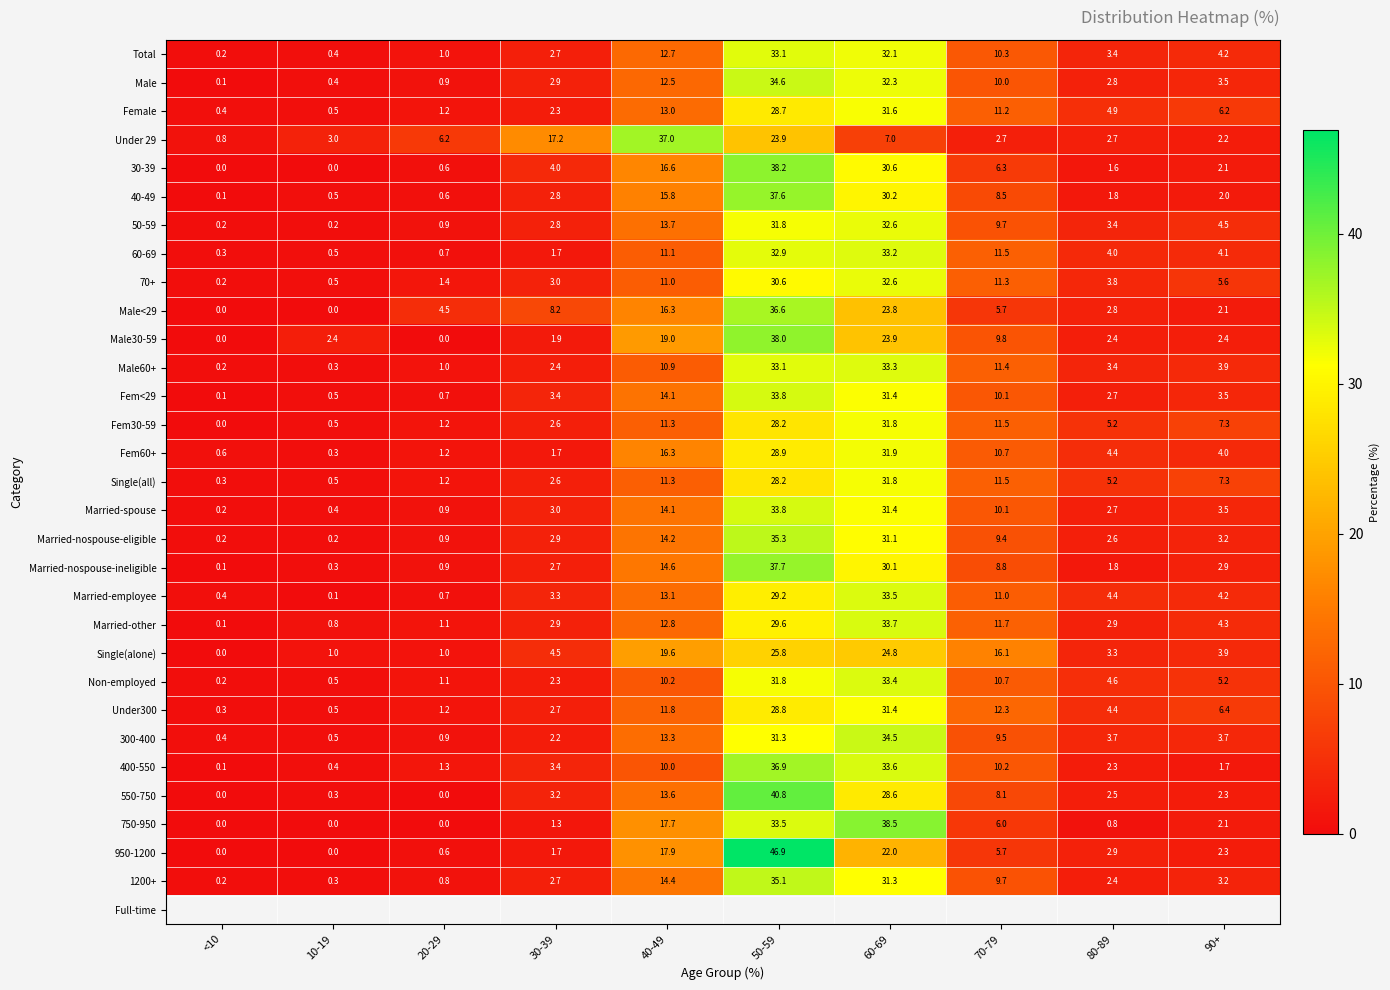

What is the spread (max minus min) of values at 30-39?

15.9